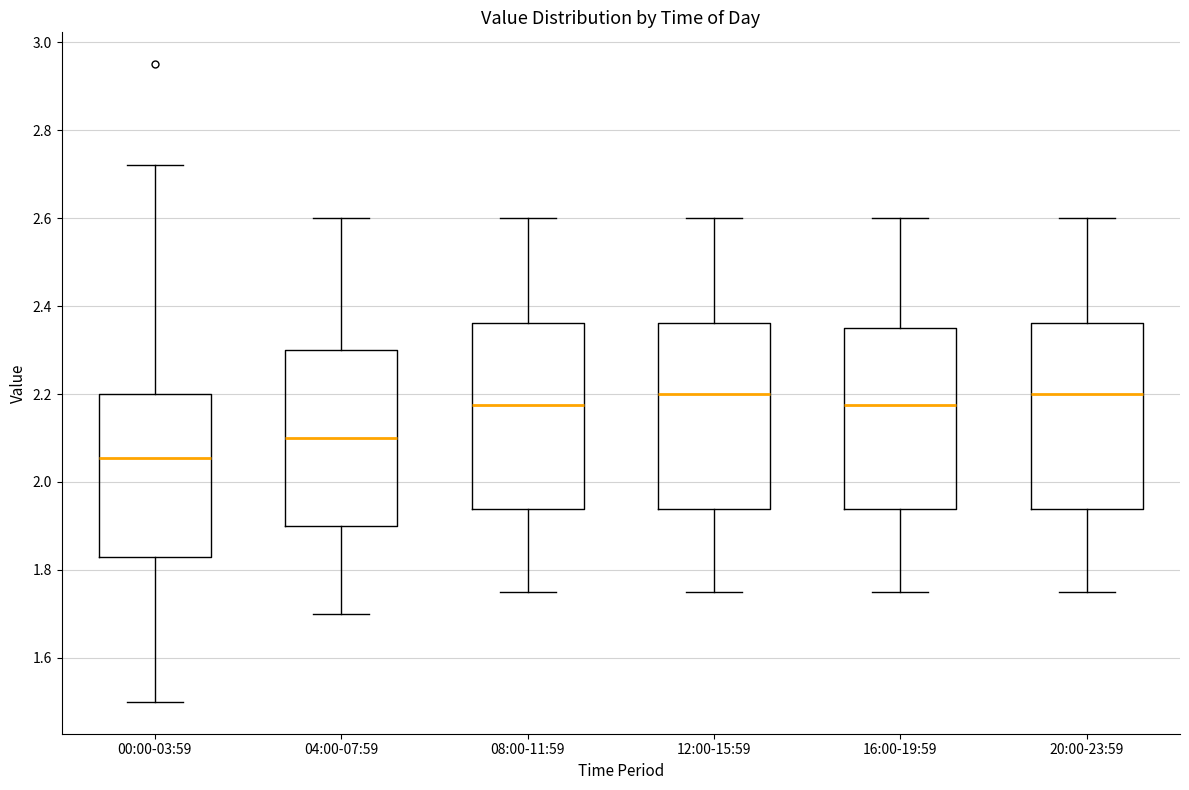

Reading left to right, read every box against the y-axis: the position of its median line, the range the box covers, and the ends of its whiskers. The values are not printed on the chart, so give them approximately, as read against the axis.

00:00-03:59: median 2.06, box 1.84 to 2.20, whiskers 1.50 to 2.72
04:00-07:59: median 2.10, box 1.90 to 2.30, whiskers 1.70 to 2.60
08:00-11:59: median 2.18, box 1.94 to 2.36, whiskers 1.76 to 2.60
12:00-15:59: median 2.20, box 1.94 to 2.36, whiskers 1.76 to 2.60
16:00-19:59: median 2.18, box 1.94 to 2.36, whiskers 1.76 to 2.60
20:00-23:59: median 2.20, box 1.94 to 2.36, whiskers 1.76 to 2.60